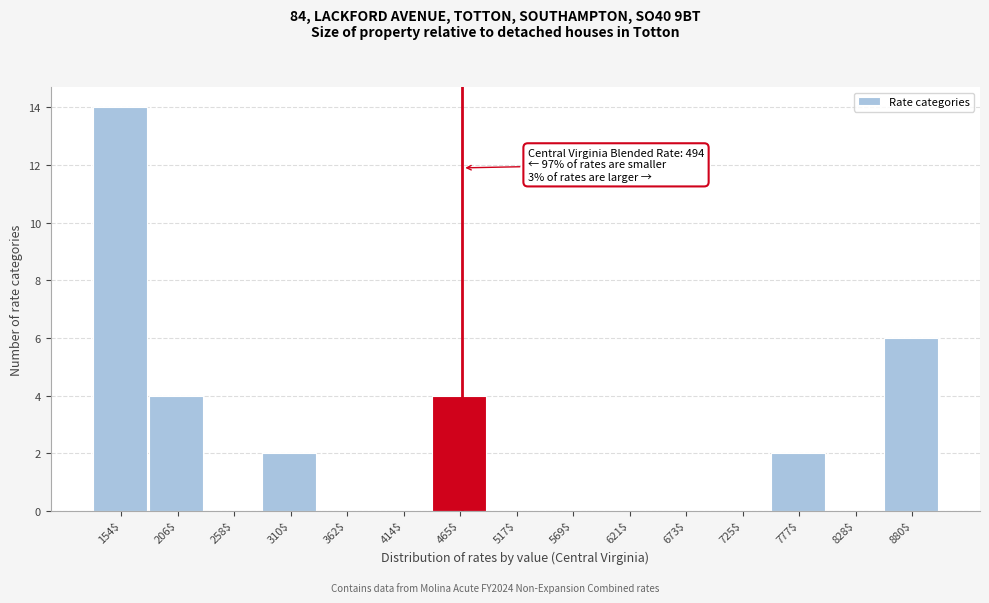

What is the maximum value shown in the chart?

14